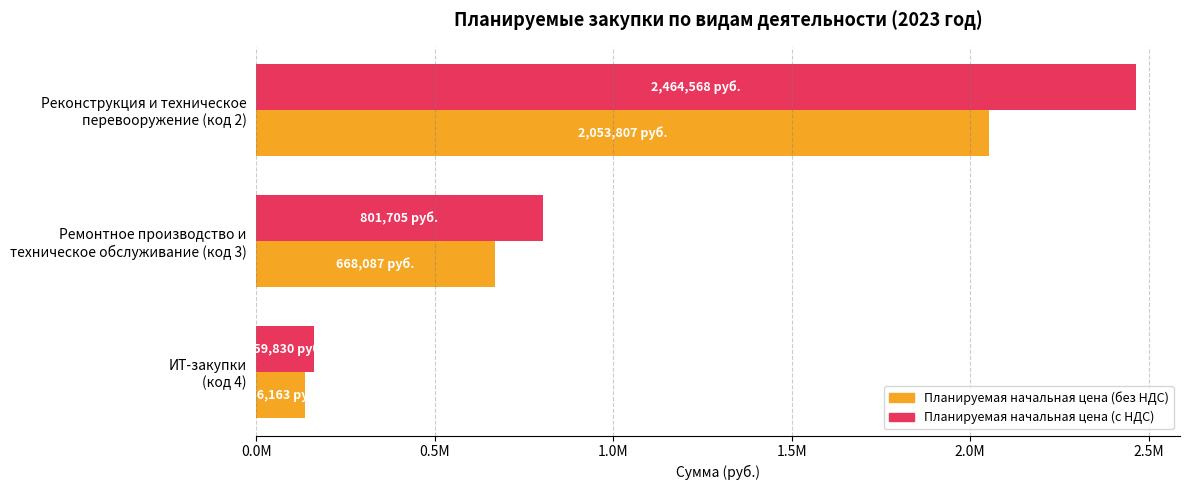

List the series in order of their overall mean, highest first.

Планируемая начальная цена (с НДС), Планируемая начальная цена (без НДС)